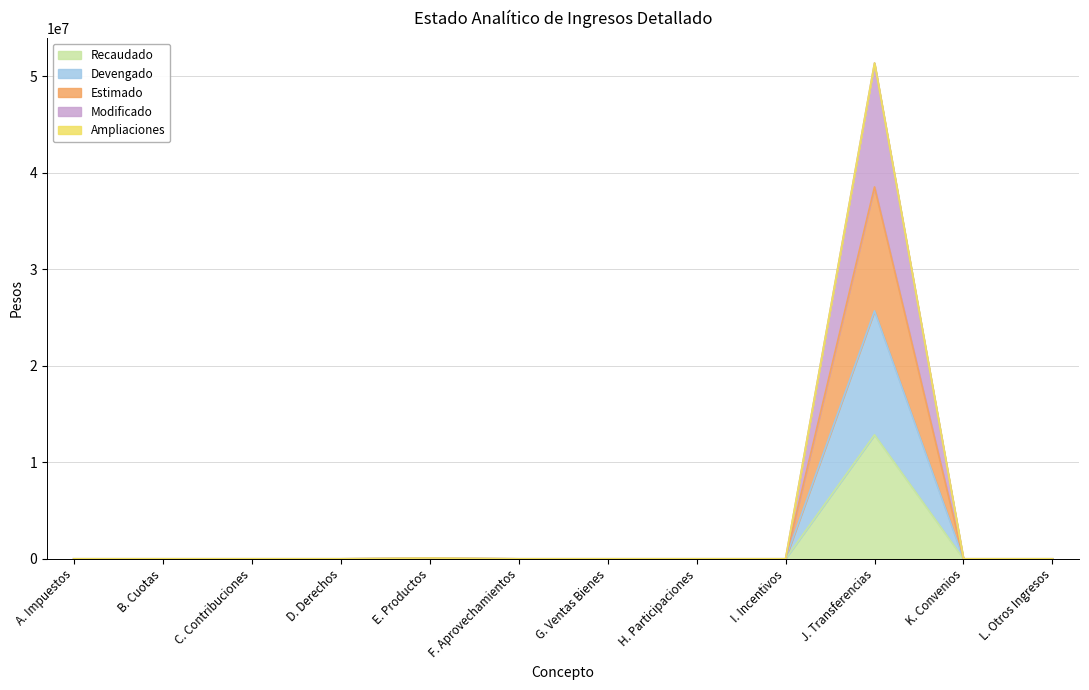

How many positive values does the Devengado series have?

2